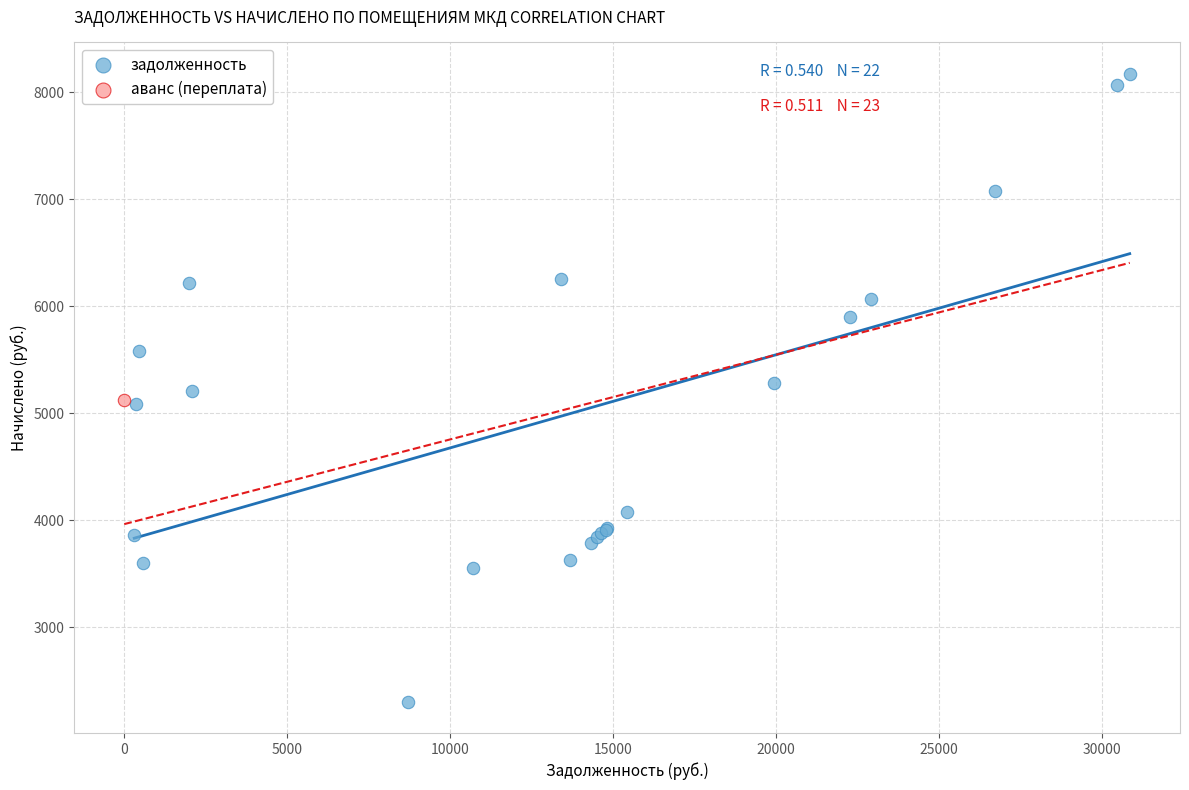

What are all the series names shown in the legend?

задолженность, аванс (переплата)